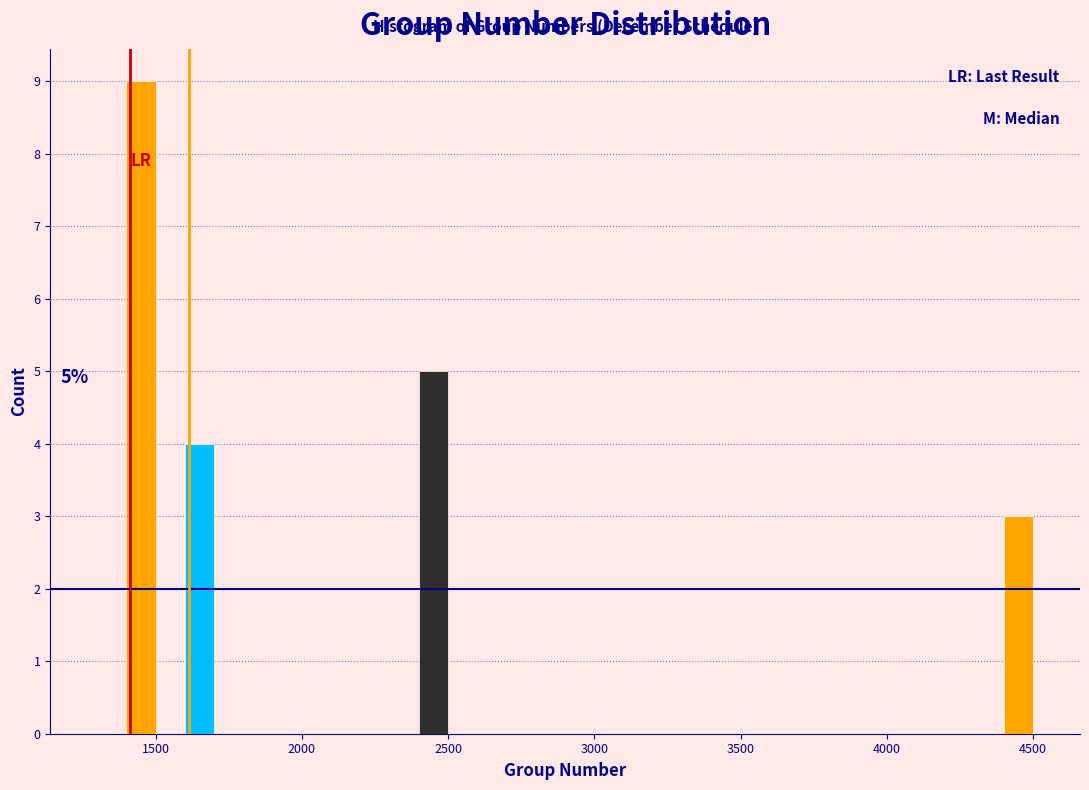

Read against the x-axis, roughly where is the centre of the tallest bar?

1450